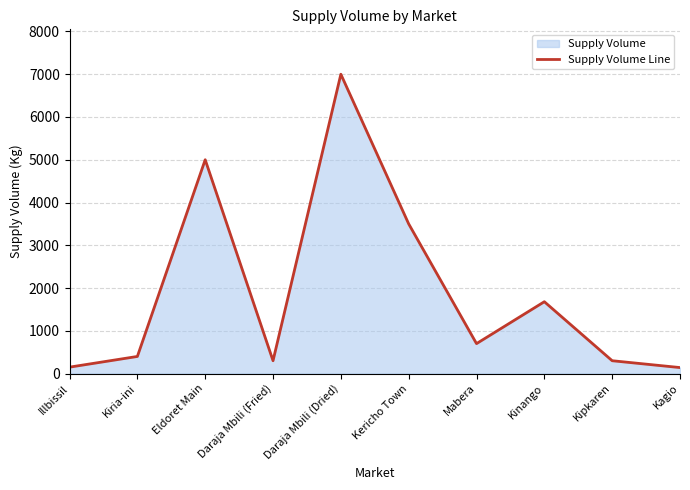

At which label is the value closest to 3570?

Kericho Town